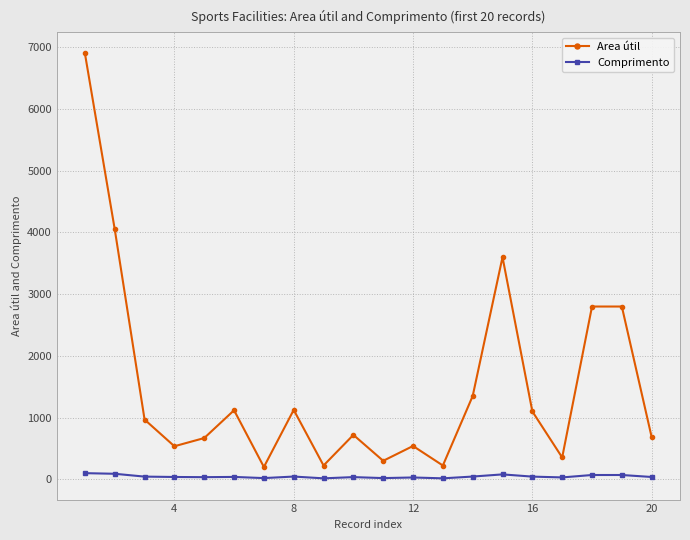

True or false: Comprimento has more than 0 points higher than both neighbors.

True